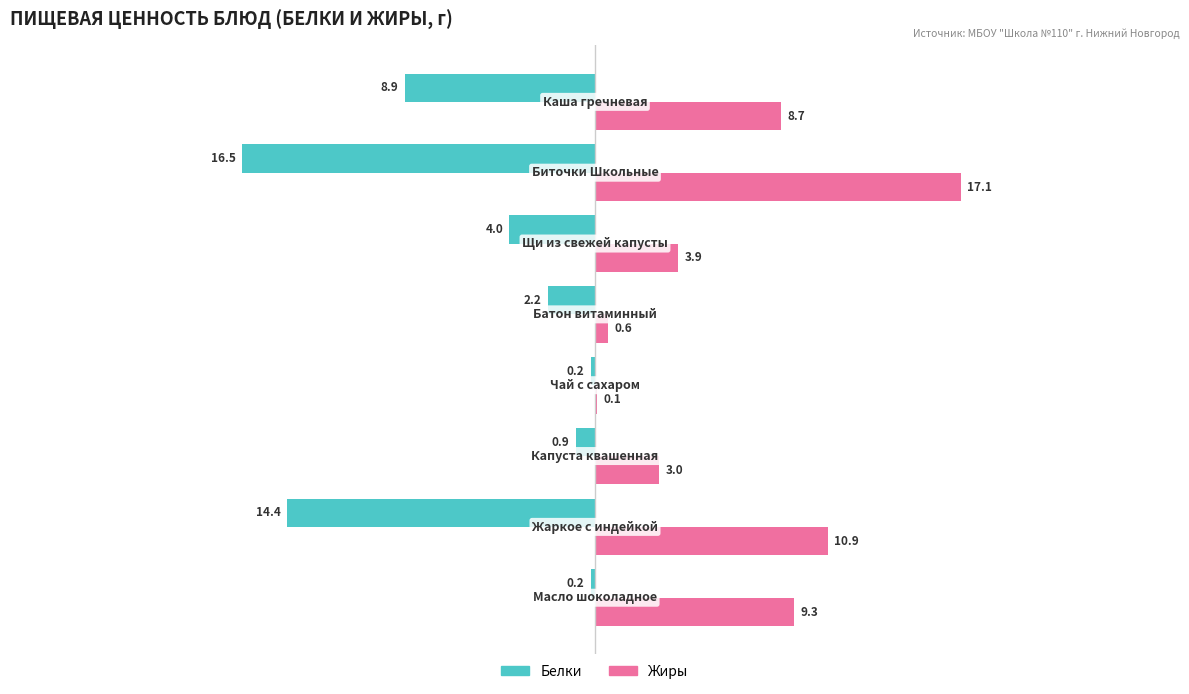

What are all the series names shown in the legend?

Белки, Жиры